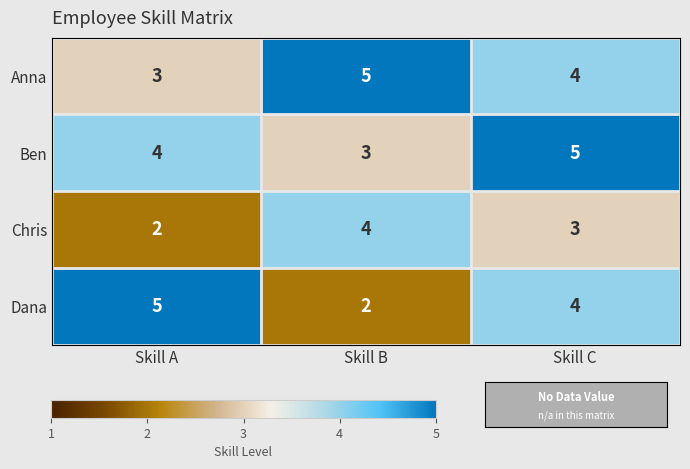

What is the minimum value shown in the chart?

2